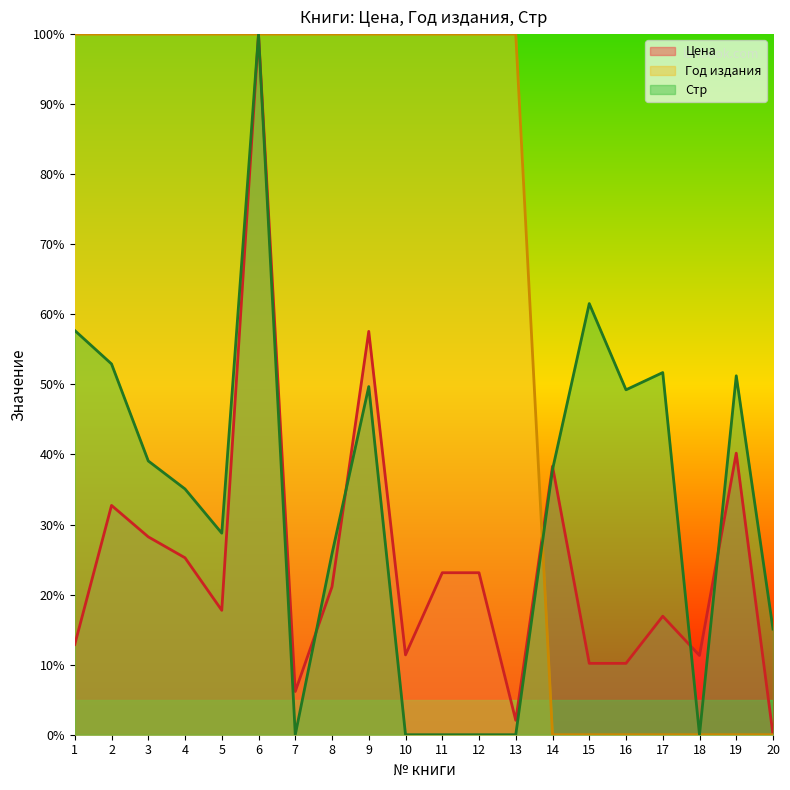

Does the chart have visible grid lines?

No